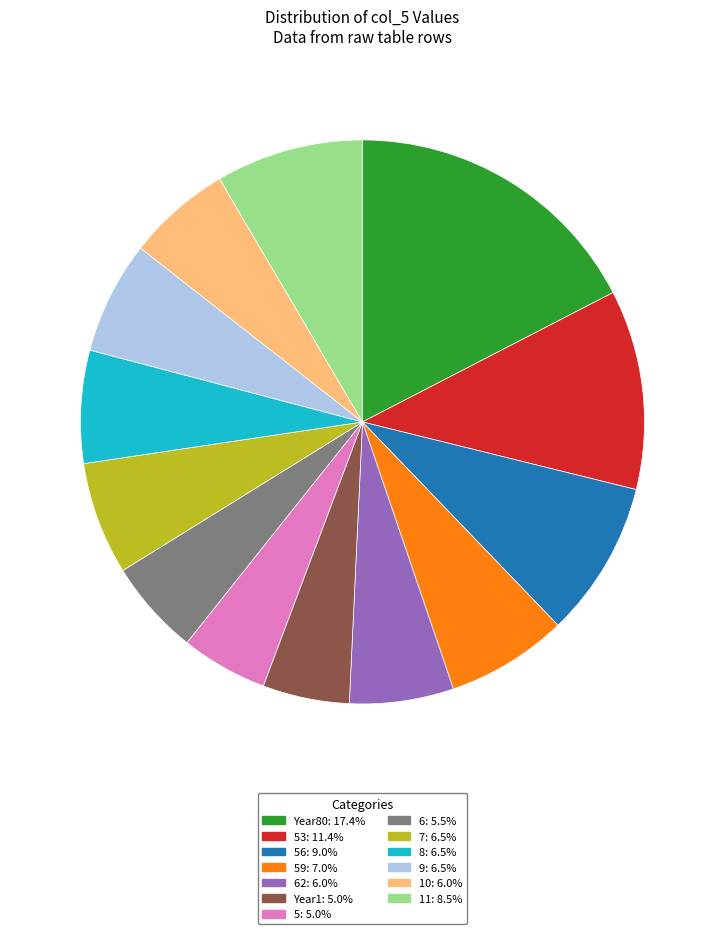

Is there a majority slice in this chart?

No